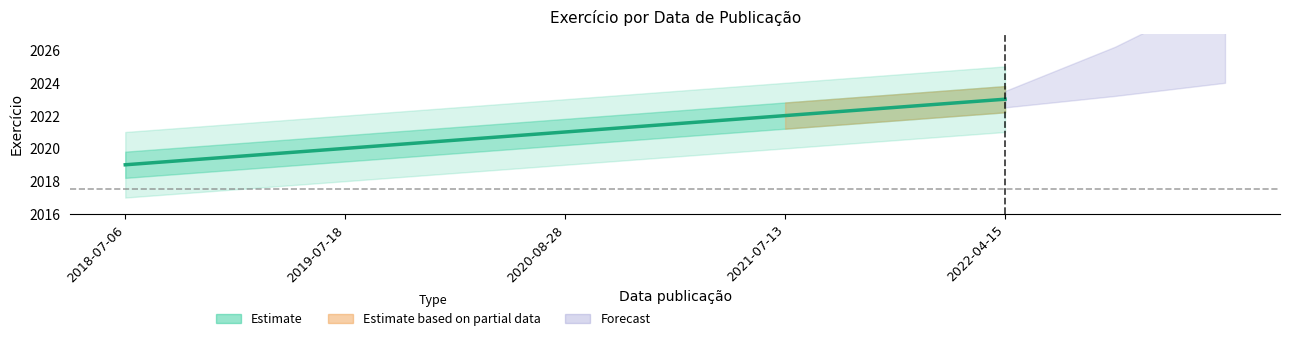

List the labels in order of value, smallest first.

2018-07-06, 2019-07-18, 2020-08-28, 2021-07-13, 2022-04-15